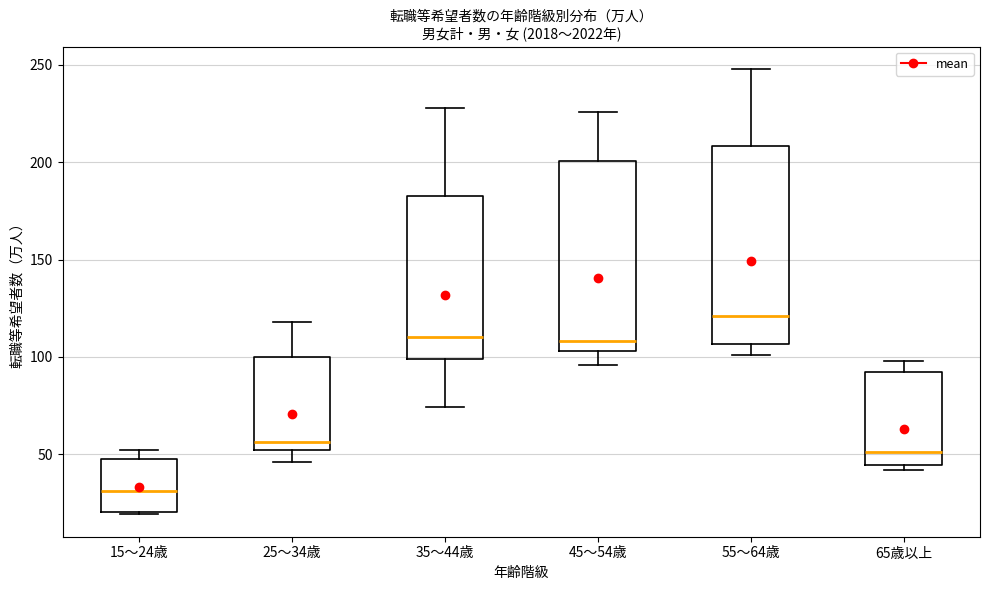

Which box has the lowest median line?

15～24歳